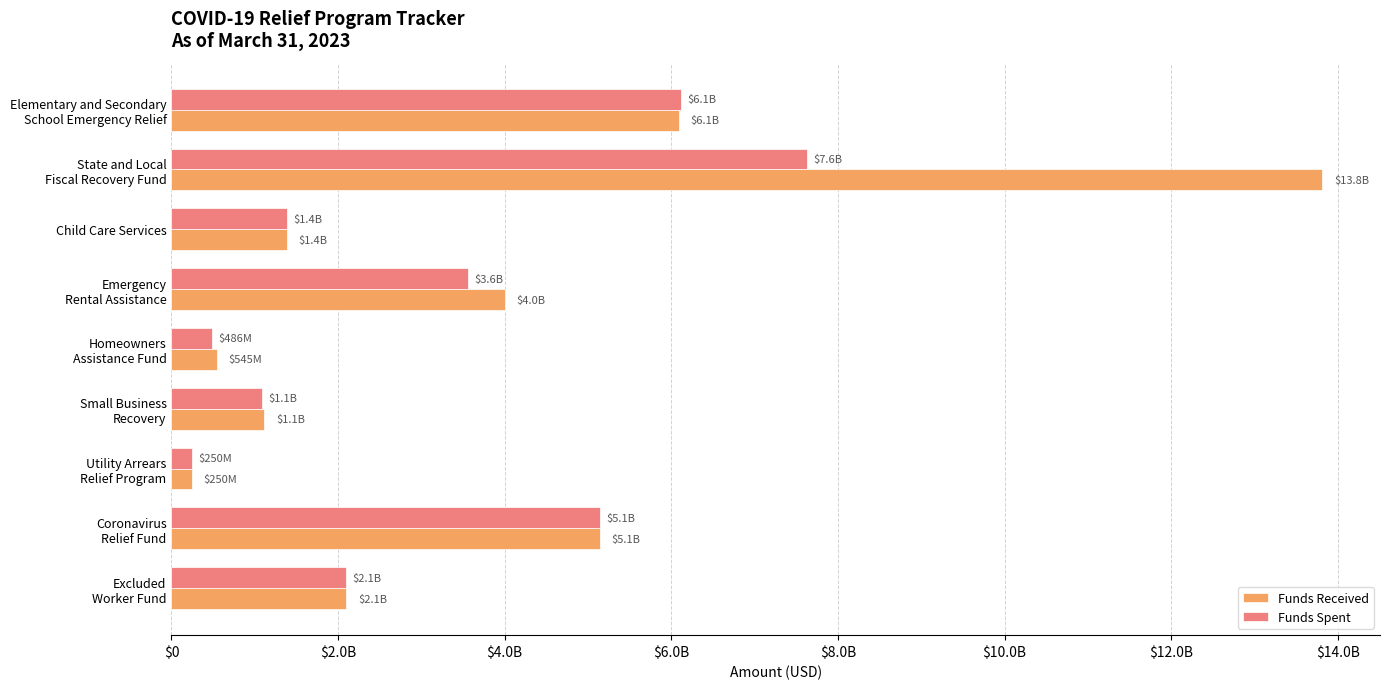

Which series has the largest total across all categories?

Funds Received